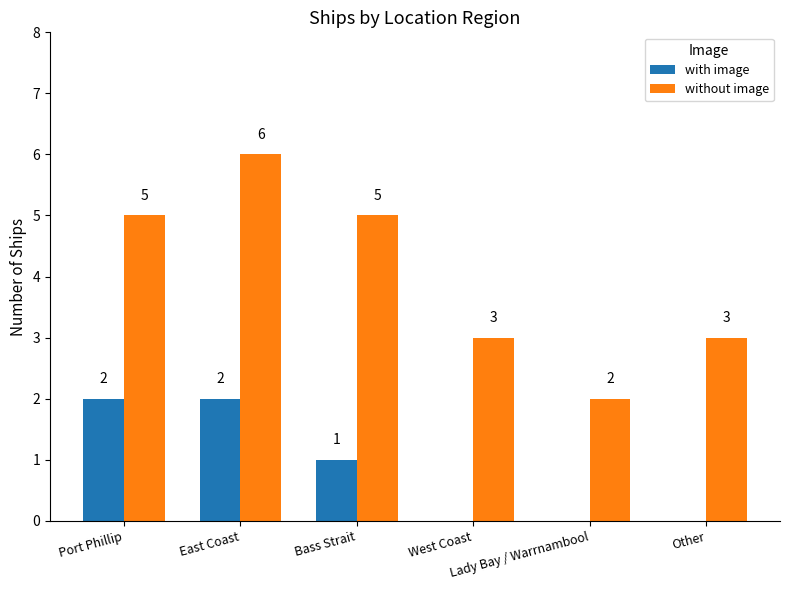

Which series has the largest total across all categories?

without image